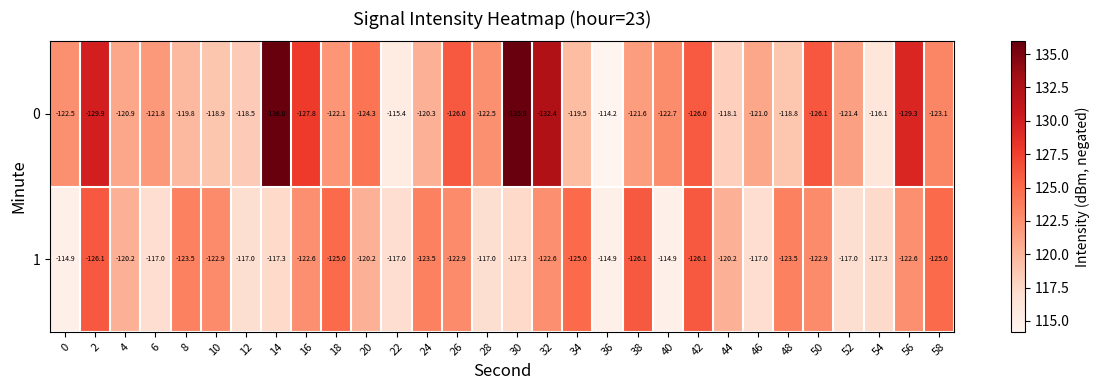

Which series changed the most between 14 and 48?

0